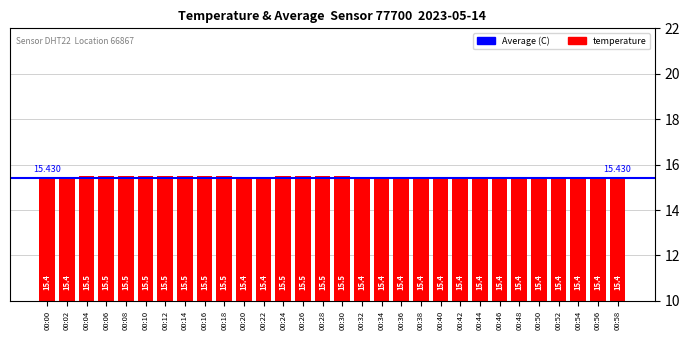

True or false: the data shows 27.0 at 00:58.

False